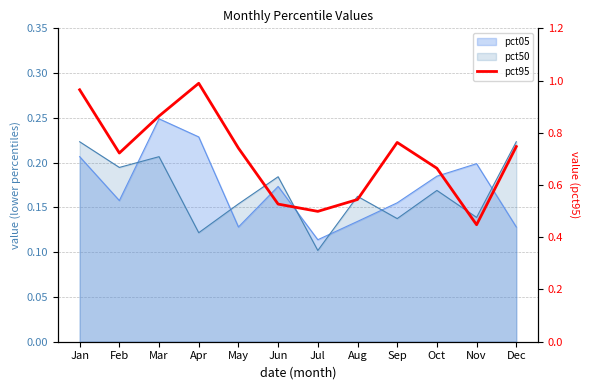

Reading left to right, extract all data points from this chart.

1.0	0.7	0.9	1.0	0.7	0.5	0.5	0.5	0.8	0.7	0.4	0.7